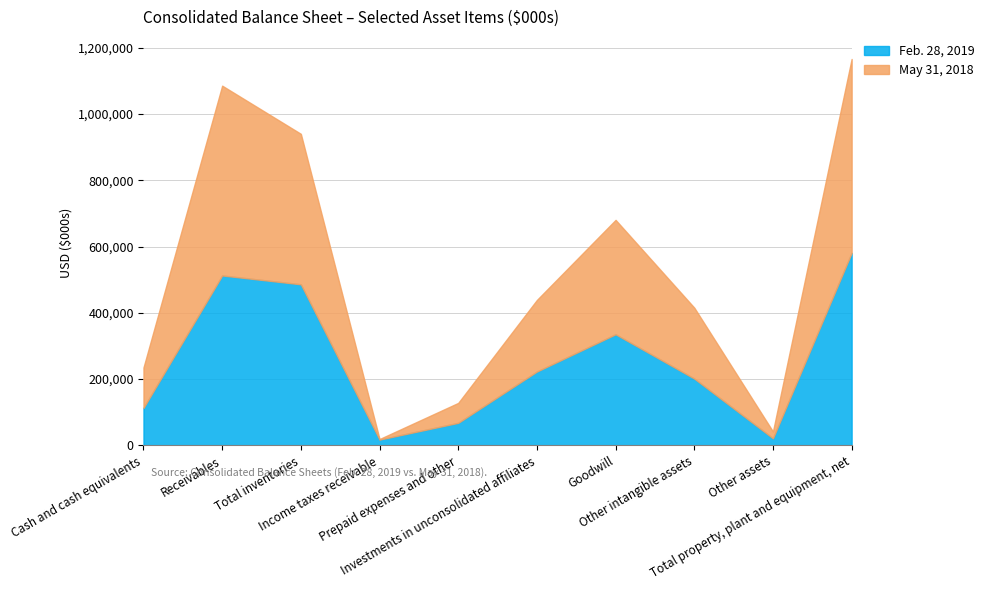

How many lines are shown in the chart?

2